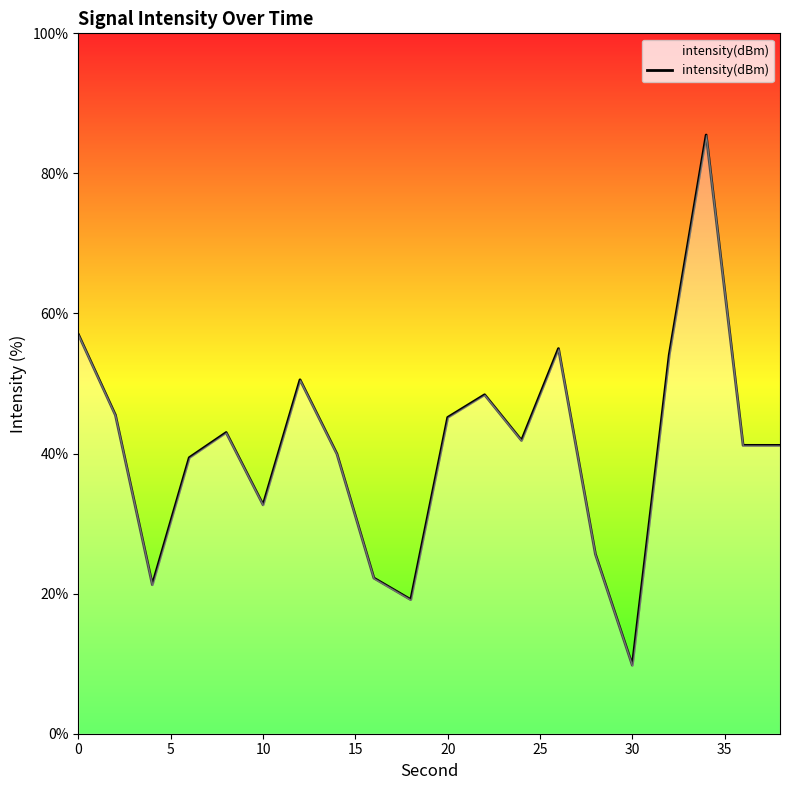

What is the smallest value displayed?

9.8